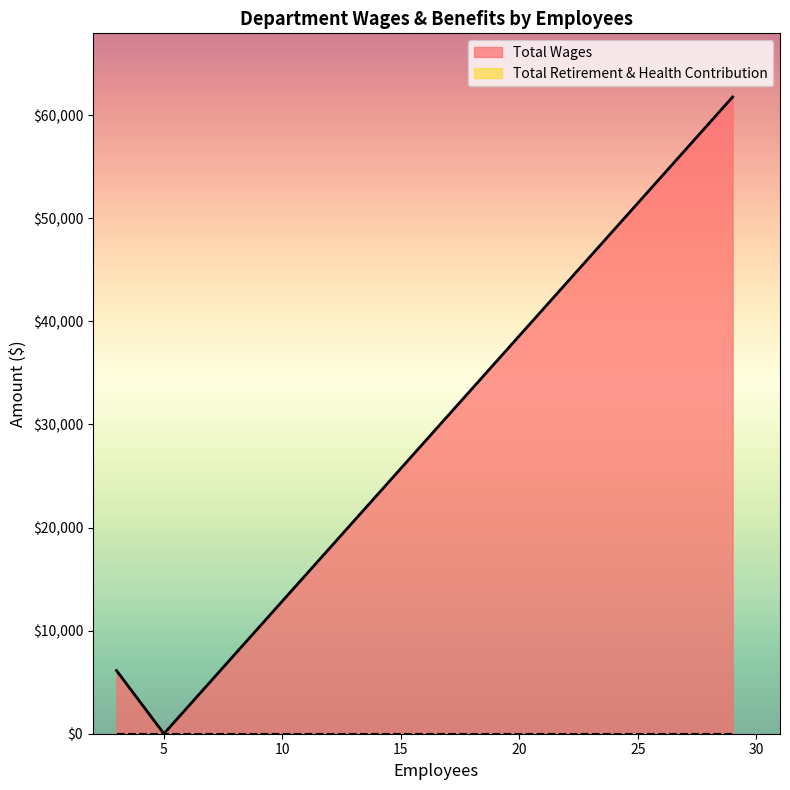

Rank the categories by Total Retirement & Health Contribution value from lowest to highest.

Fire Staion 44, Administration, Board Member